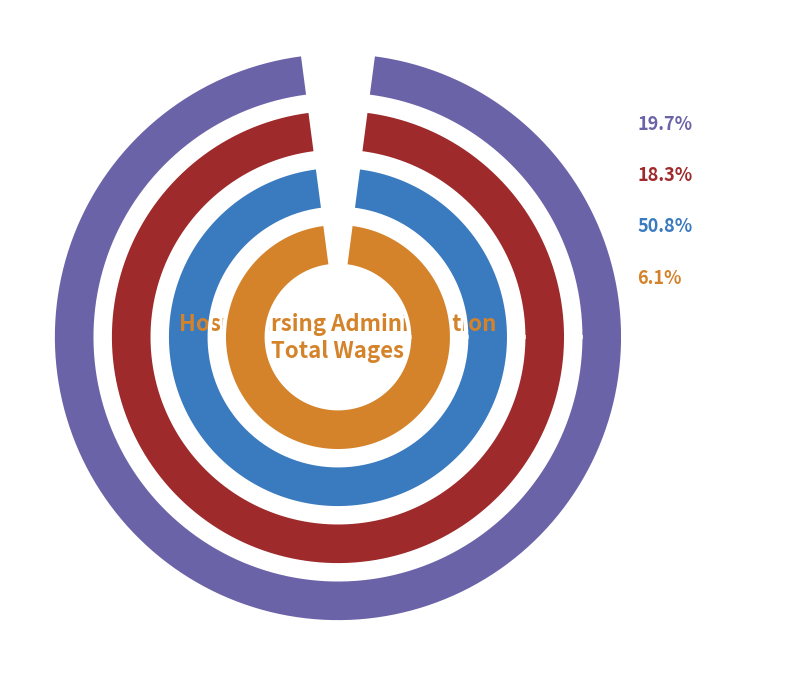

What is the ratio of the value at Hospital Chief Nursing Officer to the value at Nursing Department Manager?

0.4